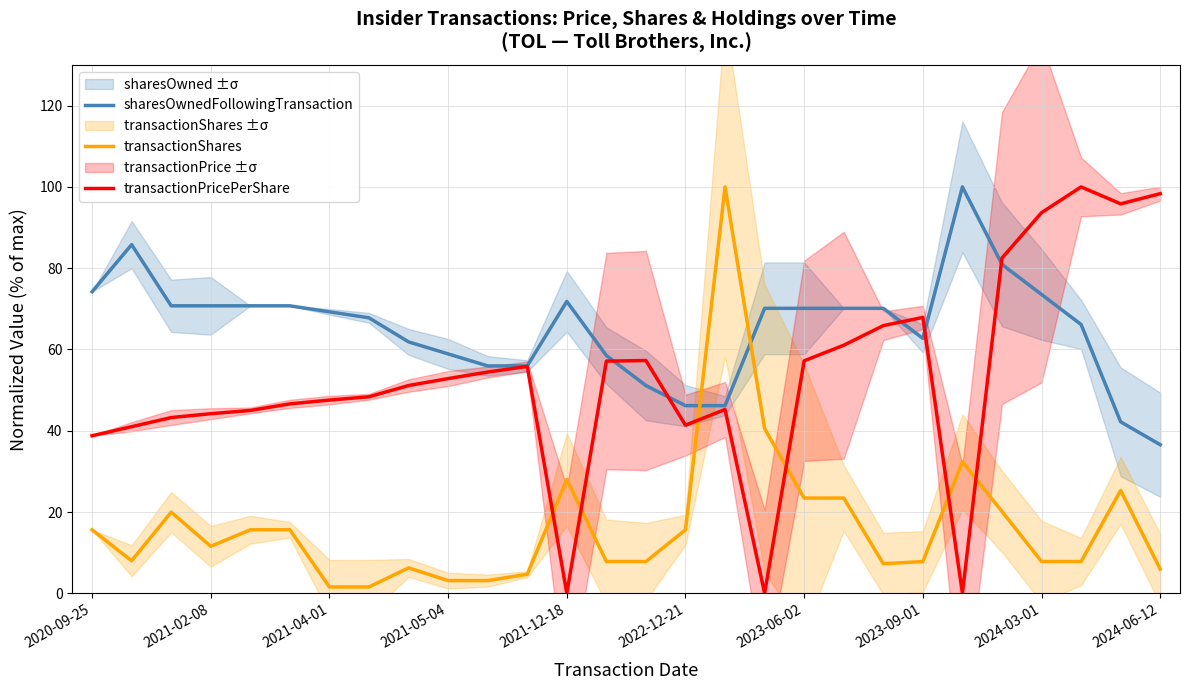

Rank the series at 14 from lowest to highest value.

transactionShares, sharesOwnedFollowingTransaction, transactionPricePerShare